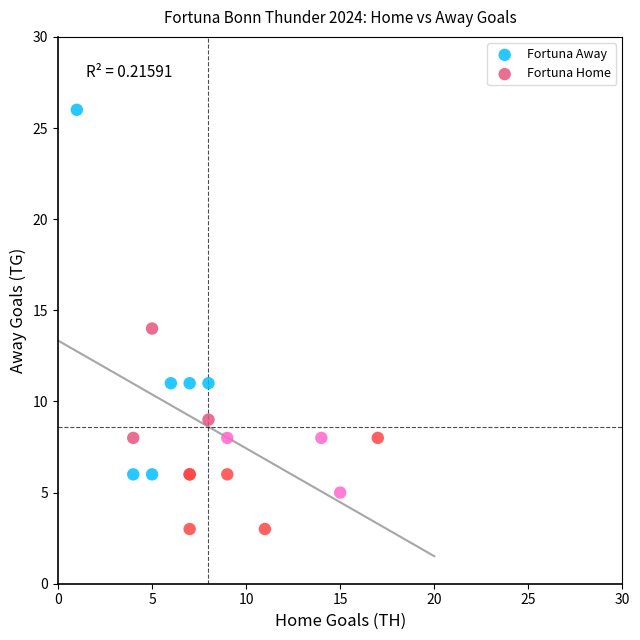

Which series contains the highest Y value?

Fortuna Away